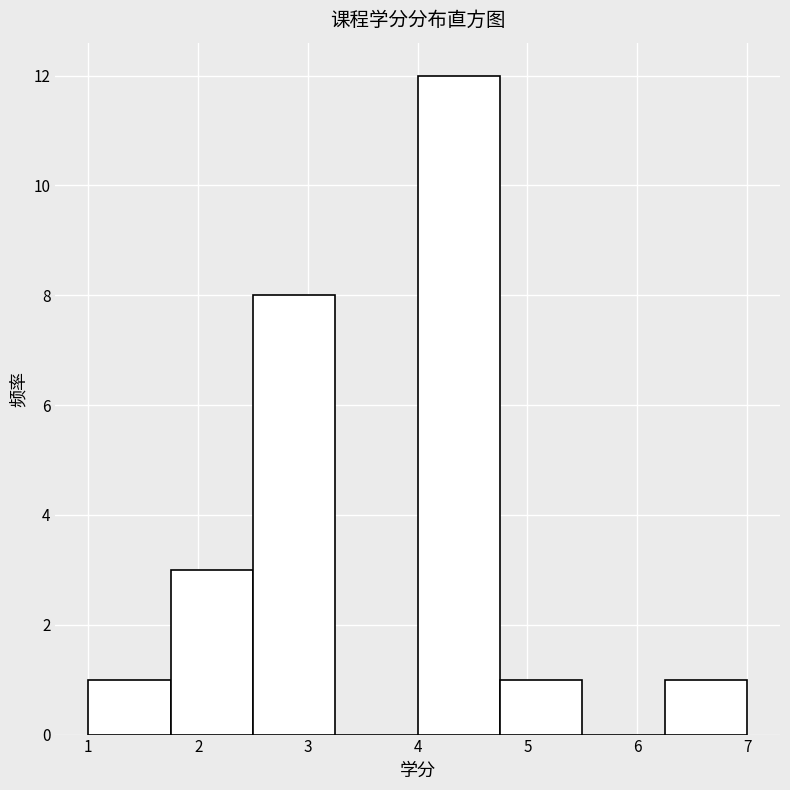

Reading left to right, transcribe this chart: for each bar, give the range it covers on the x-axis and its height. Neither the bar edges nor the heights are printed on the chart, so give them approximately, as read against the axes.

1.00 to 1.75: 1
1.75 to 2.50: 3
2.50 to 3.25: 8
3.25 to 4.00: 0
4.00 to 4.75: 12
4.75 to 5.50: 1
5.50 to 6.25: 0
6.25 to 7.00: 1